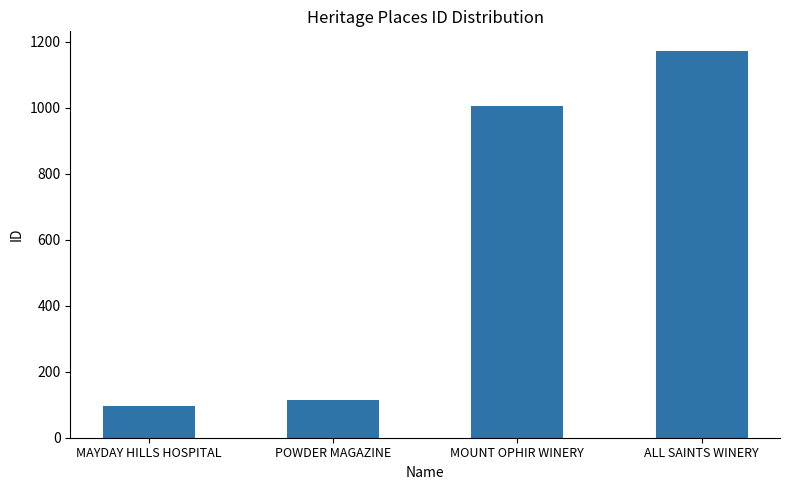

What value does the data have at MAYDAY HILLS HOSPITAL, to the nearest 10?

100